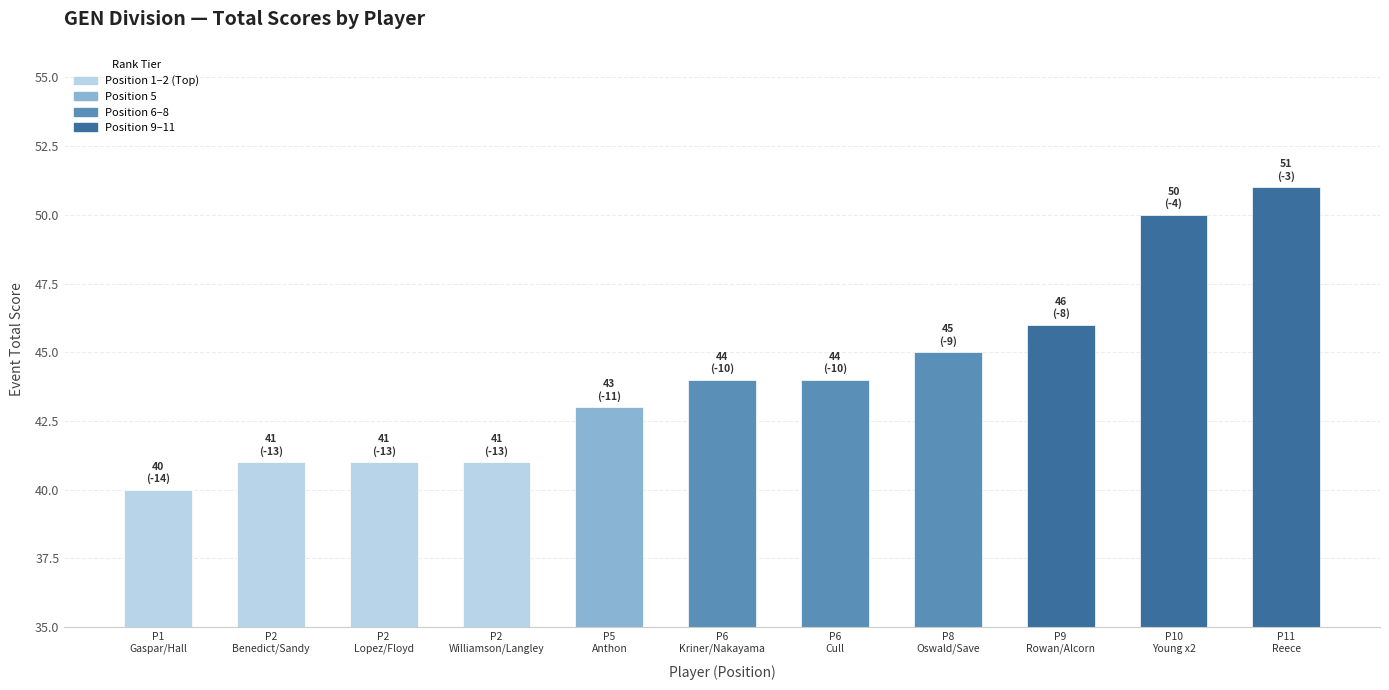

What is the smallest value displayed?

40